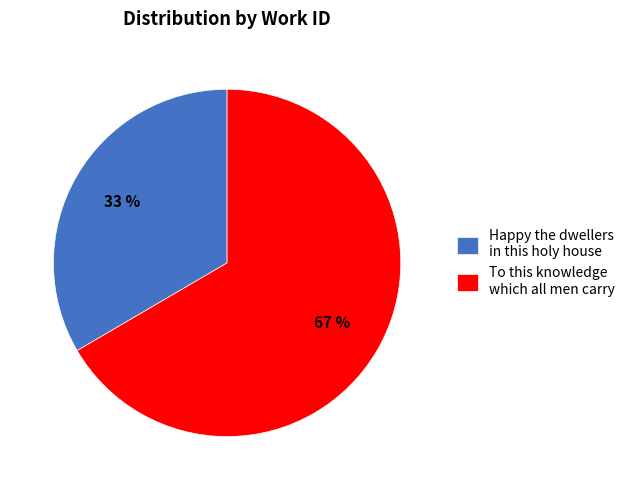

To the nearest percent, what percentage of the pie is Happy the dwellers in this holy house?

33%